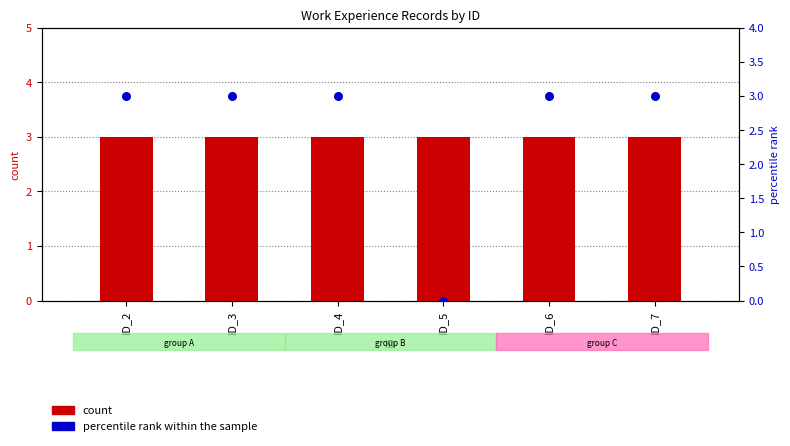

What is the total value across all series at ID_2?

6